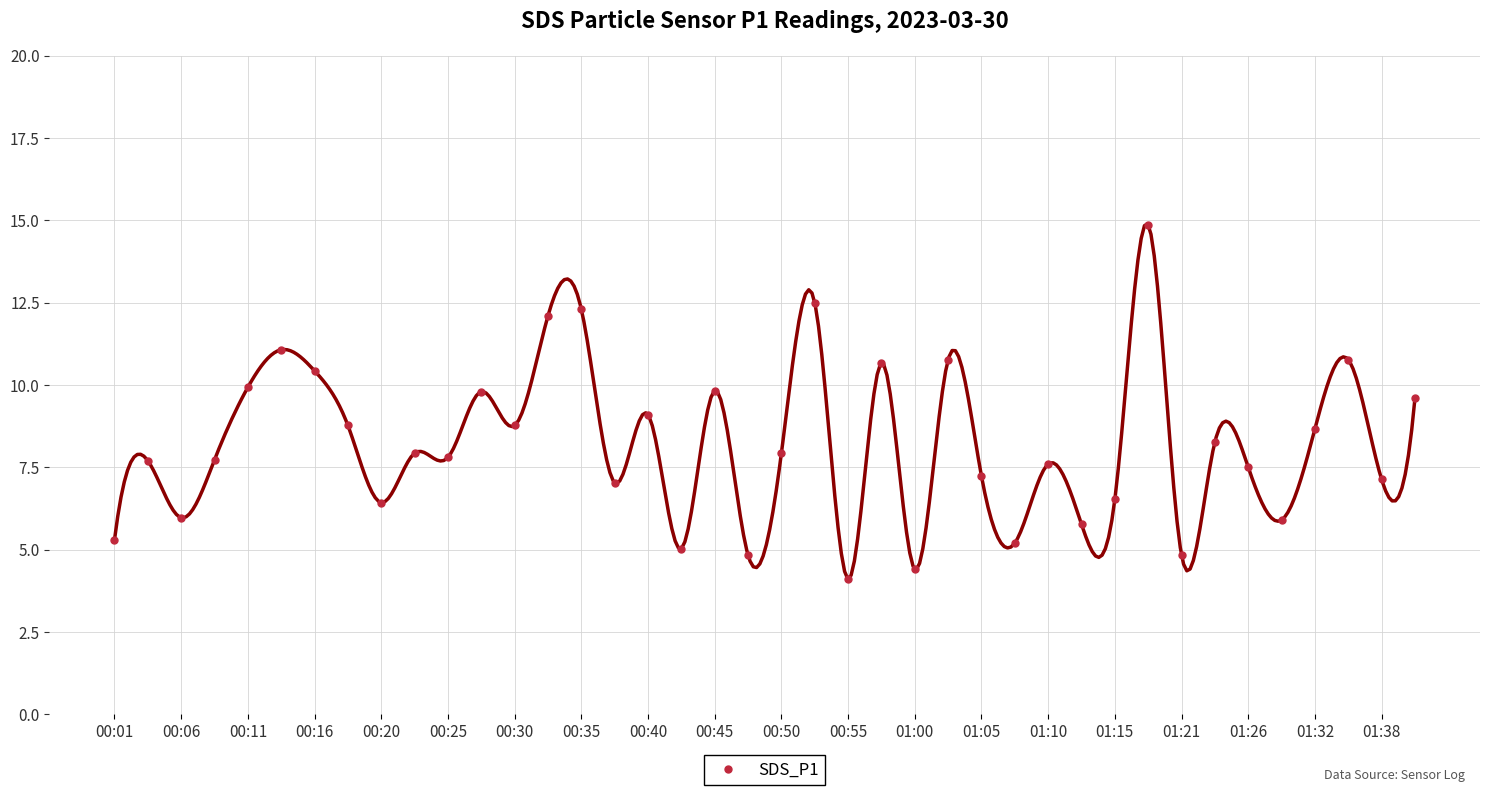

What is the range of Y values (max minus min)?

10.8